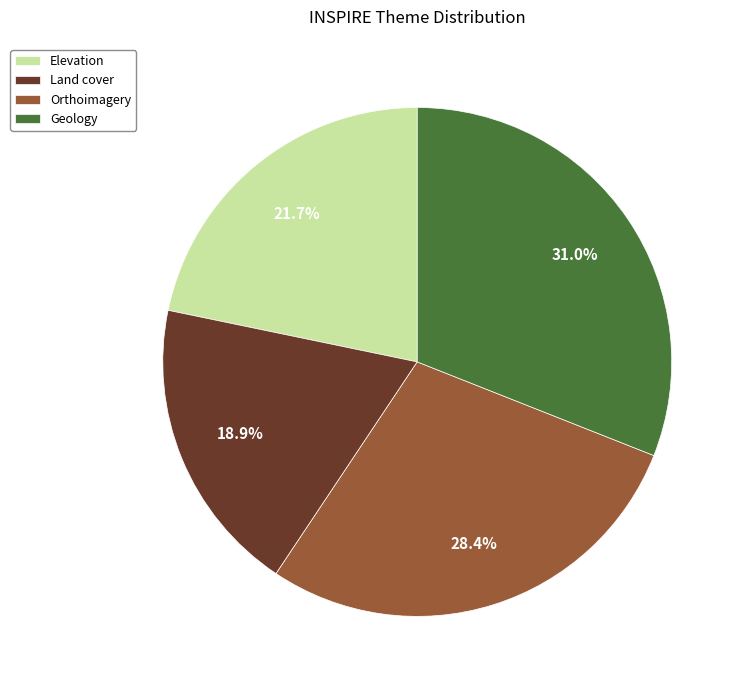

To the nearest percent, what percentage of the pie is Geology?

31%